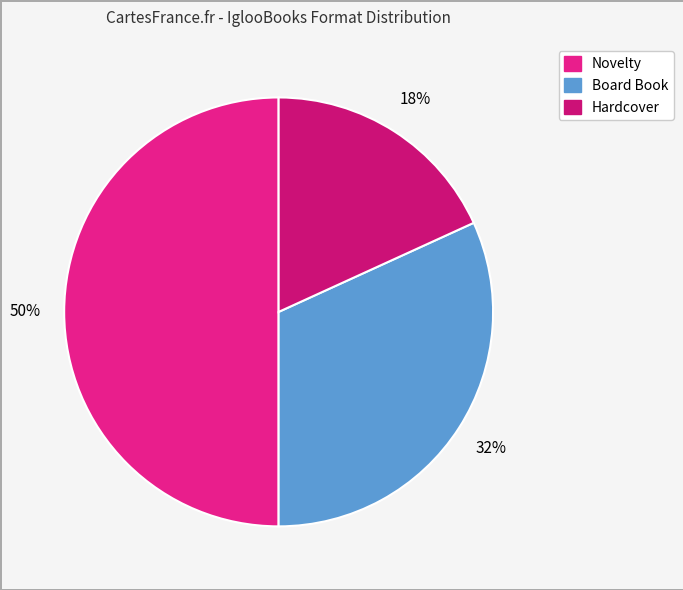

How many segments does this pie chart have?

3